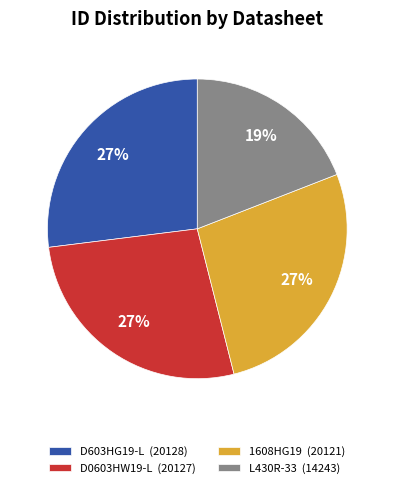

Is it true that D603HG19-L is 21% of the pie?

False